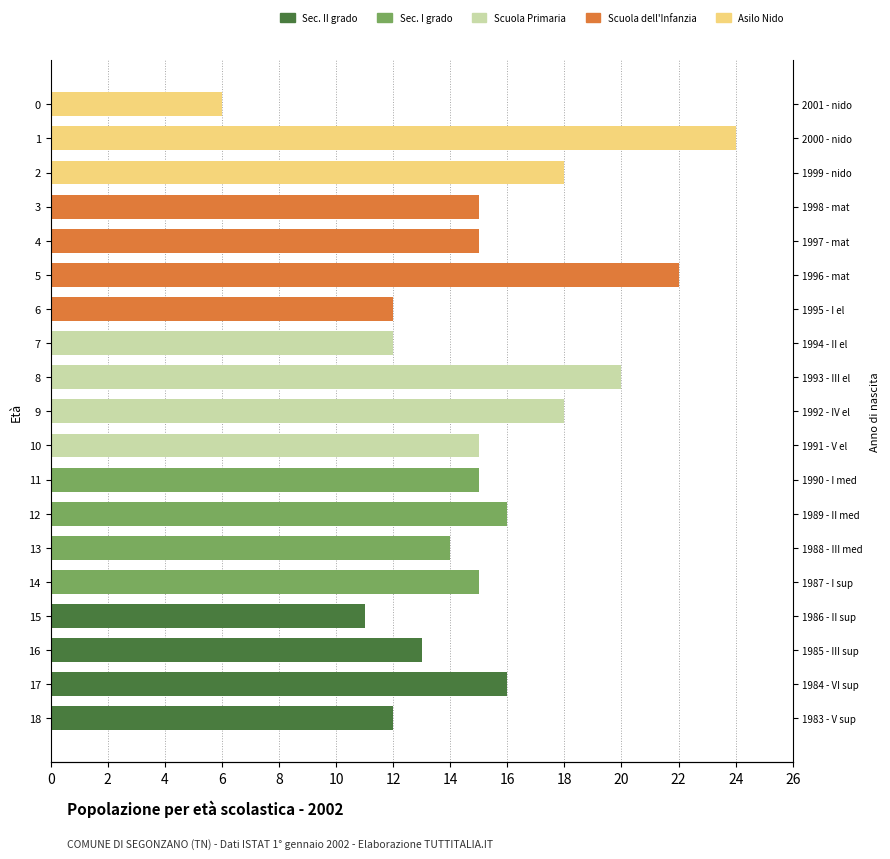

What is the sum of all Scuola dell'Infanzia values?

64